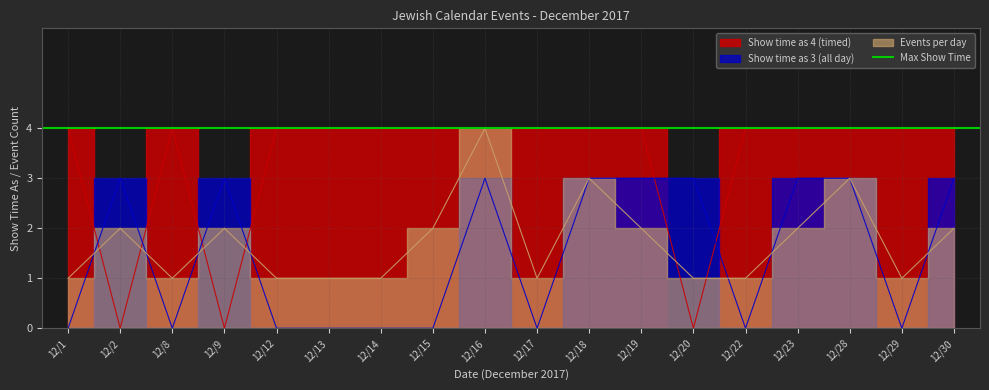

Between which two adjacent categories do Show time as 3 (all day) and Events per day first intersect?

12/1 and 12/2